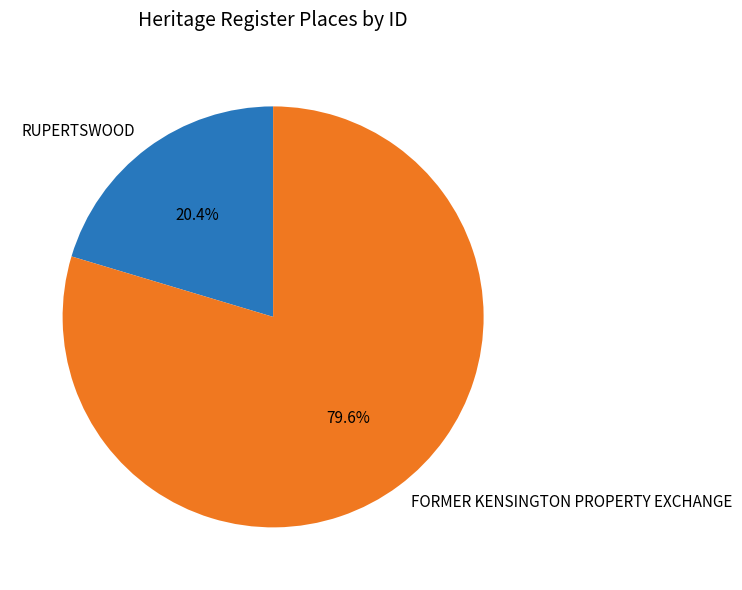

What is the ratio of the value at RUPERTSWOOD to the value at FORMER KENSINGTON PROPERTY EXCHANGE?

0.3